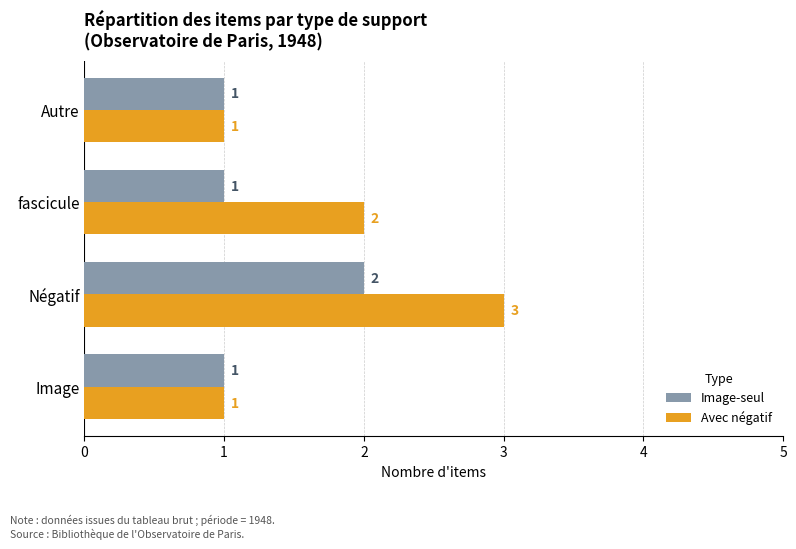

Which series has the largest range (max minus min)?

Avec négatif